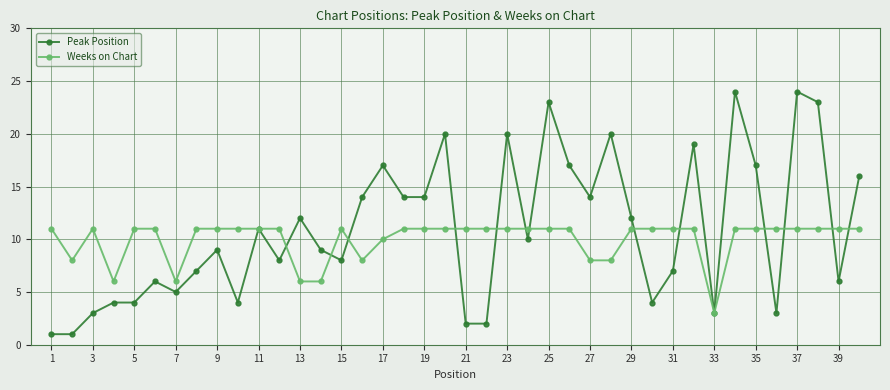

How many lines are shown in the chart?

2